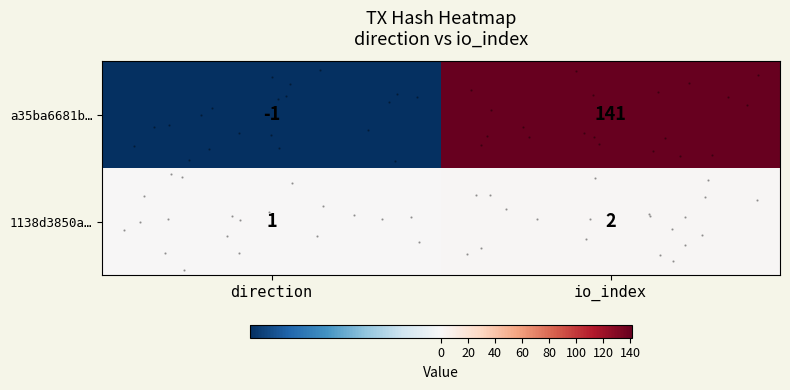

What is the spread (max minus min) of values at direction?

2